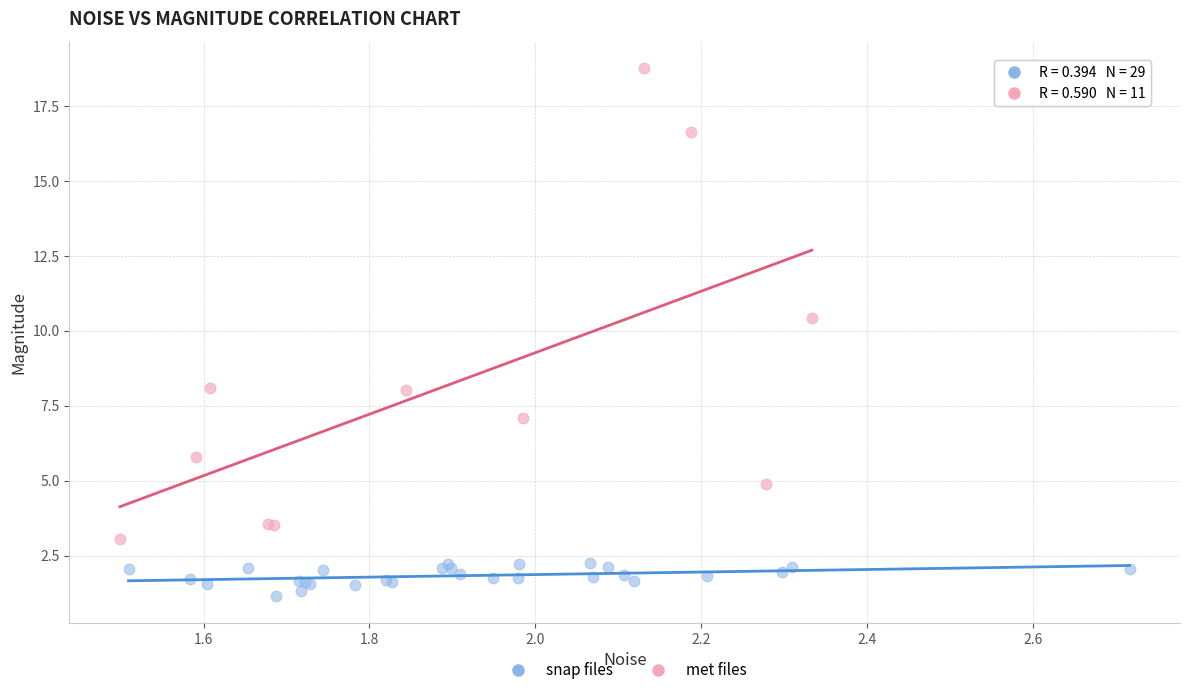

Which series has the widest spread of Y values?

met files